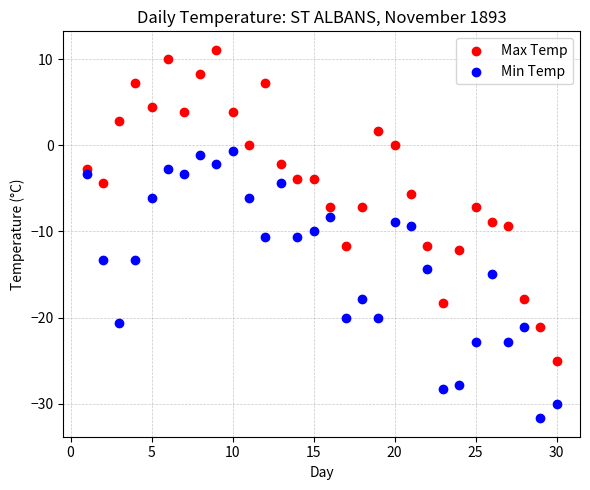

What is the X range (max minus min) for the scatter plot?

29.0